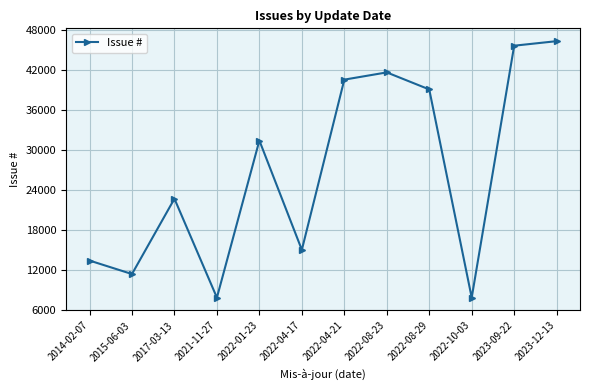

Approximately how many times larger is the value at 2017-03-13 compared to 2022-04-21?

0.6